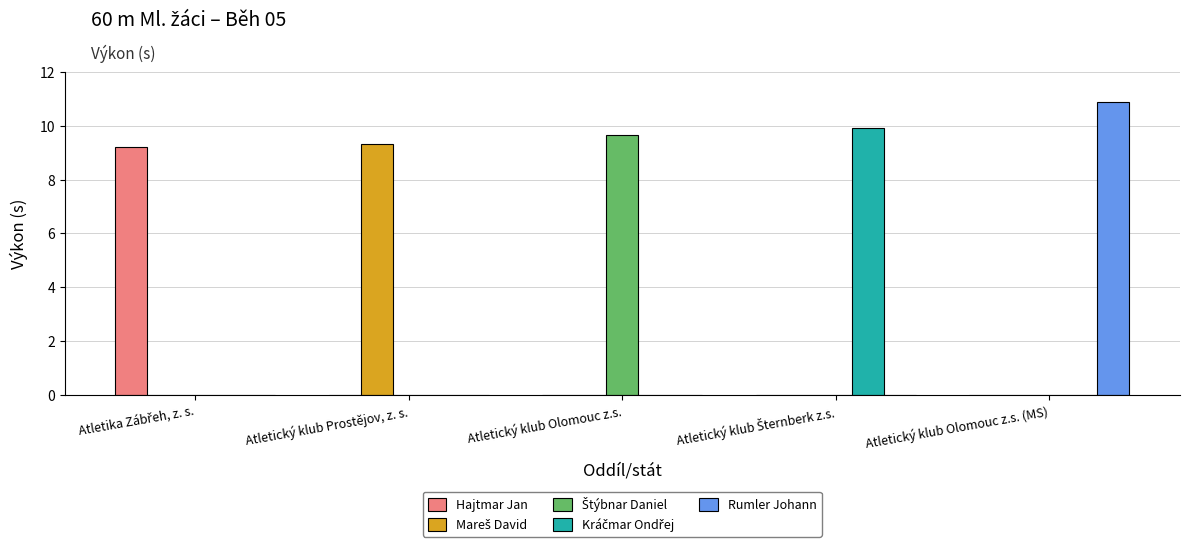

What is the sum of all Rumler Johann values?

10.9